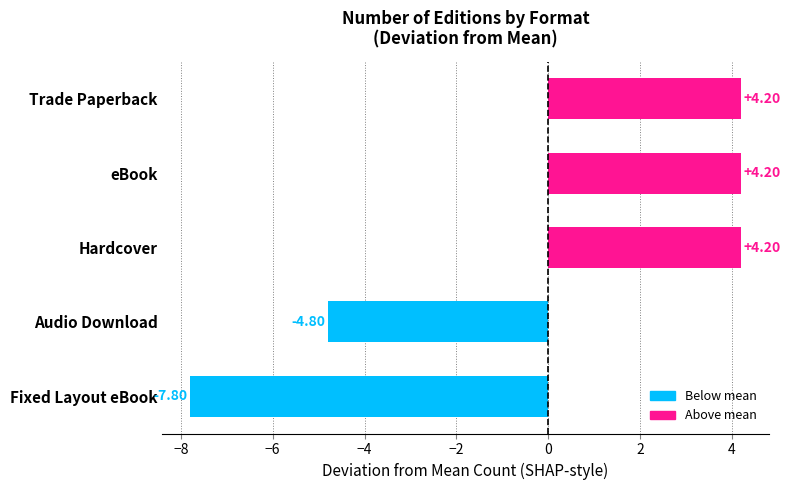

What is the sum of the values at eBook and Fixed Layout eBook?

-3.6